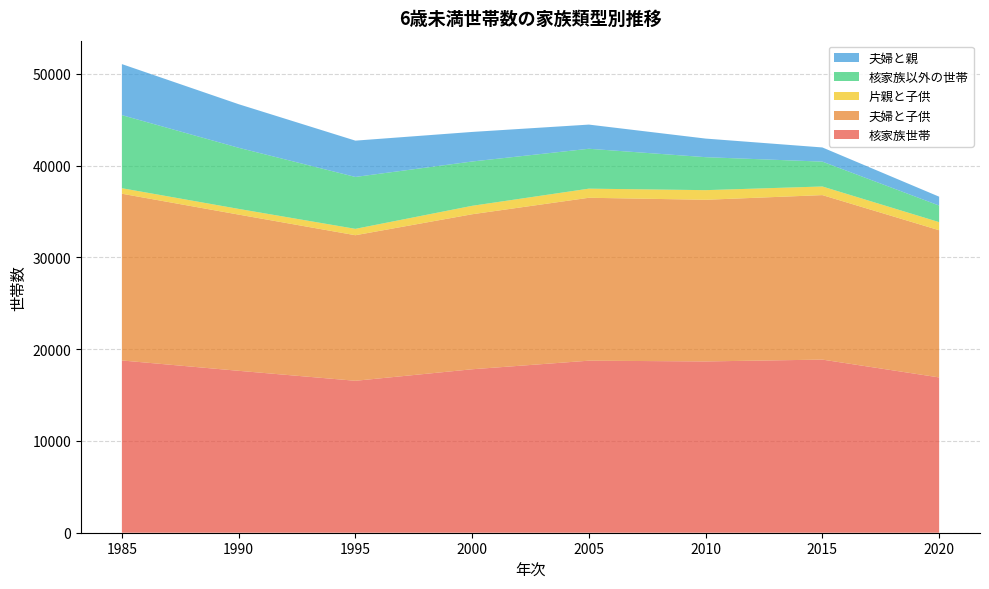

Reading left to right, list all the values displayed in this chart.

核家族世帯: 18768	17641	16554	17809	18744	18662	18862	16920
夫婦と子供: 18166	17019	15859	16889	17751	17613	17922	16037
片親と子供: 602	622	695	920	993	1049	940	883
核家族以外の世帯: 7961	6658	5655	4827	4345	3593	2708	1805
夫婦と親: 5561	4749	3956	3222	2634	2026	1545	968